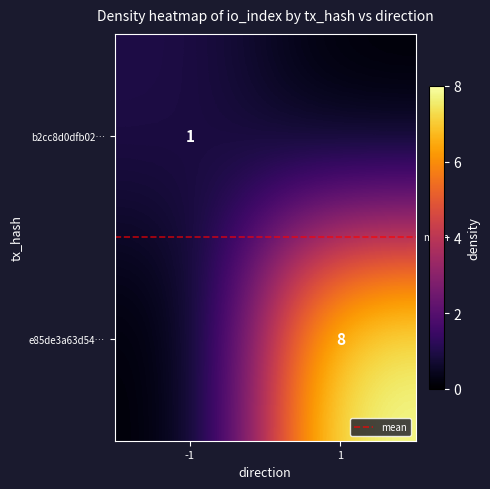

The value of e85de3a63d54… at 1 is 8.0. True or false?

True